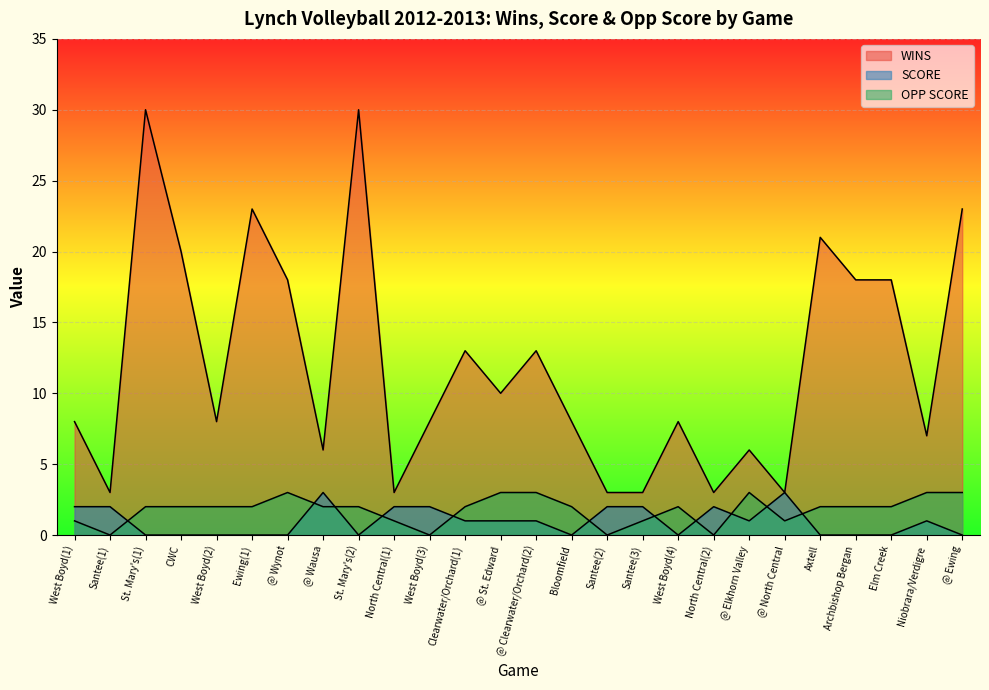

How many data points in SCORE are above 1?

9